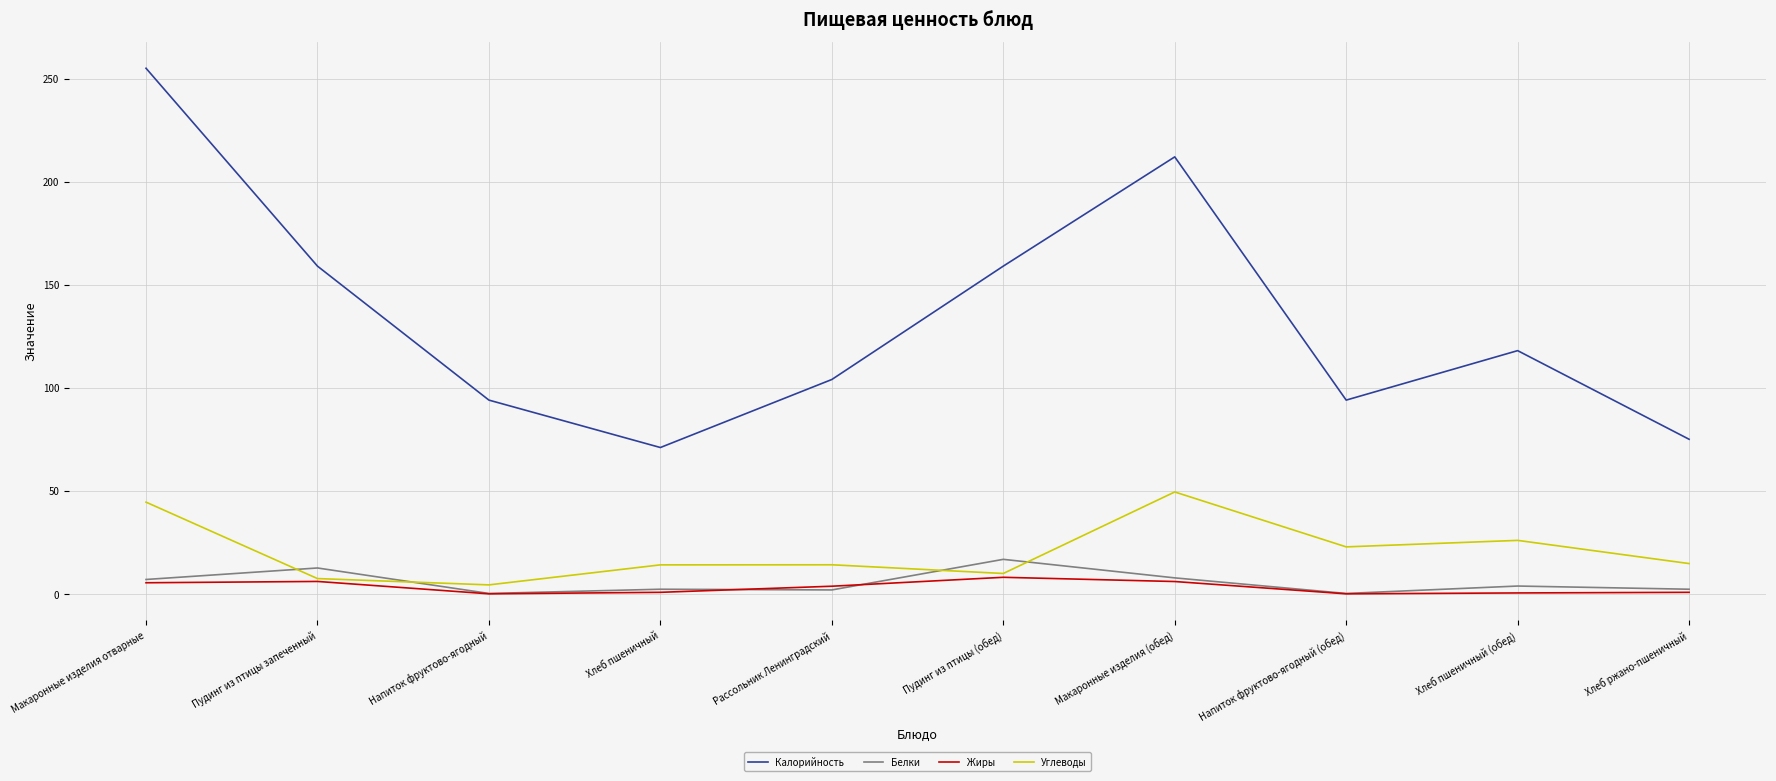

What are all the series names shown in the legend?

Калорийность, Белки, Жиры, Углеводы